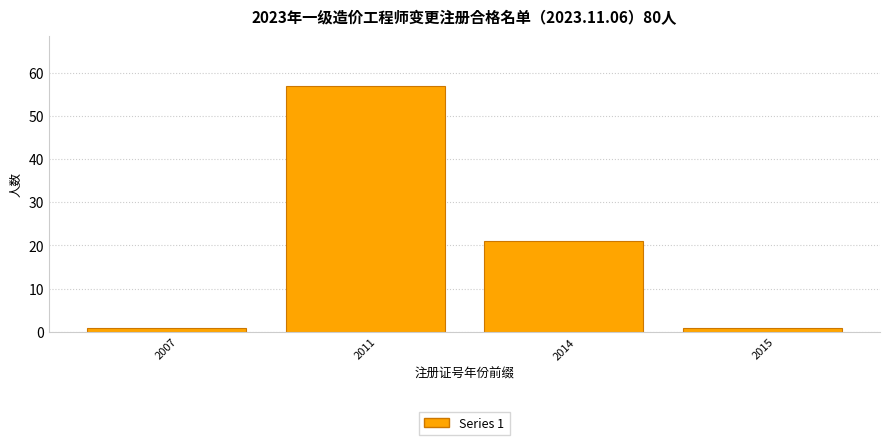

Reading left to right, transcribe all the data shown in this chart.

1	57	21	1